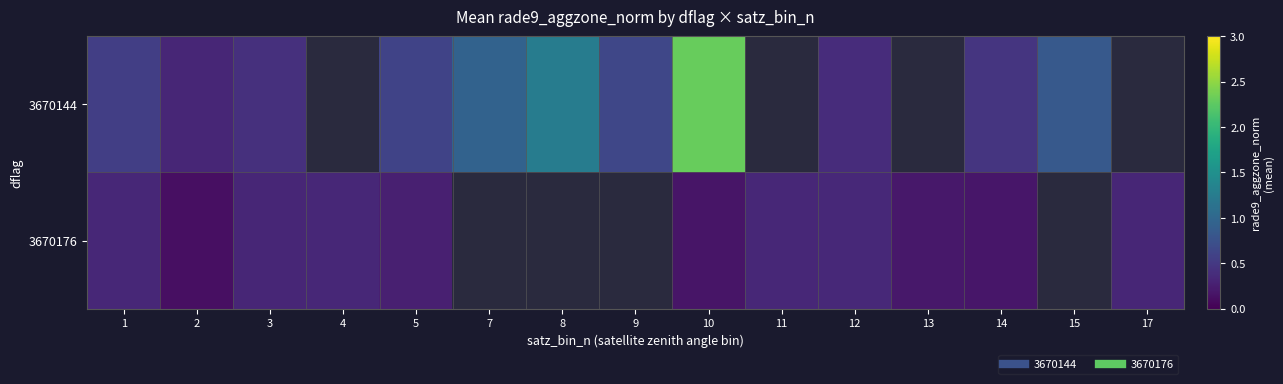

What is the difference between the maximum and minimum values in the 3670144 series?

2.0